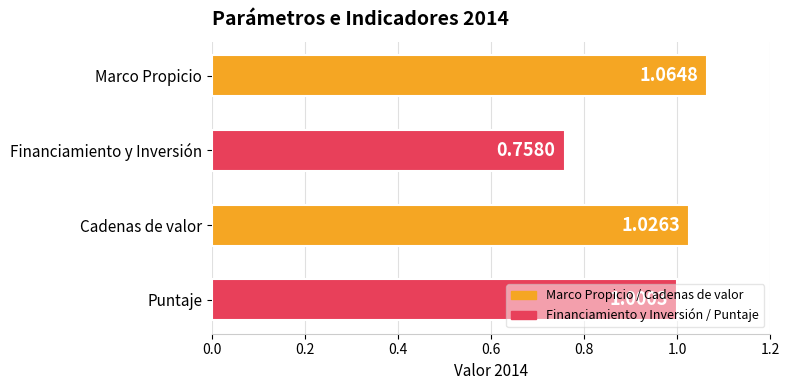

Which has a higher value, Marco Propicio or Financiamiento y Inversión?

Marco Propicio